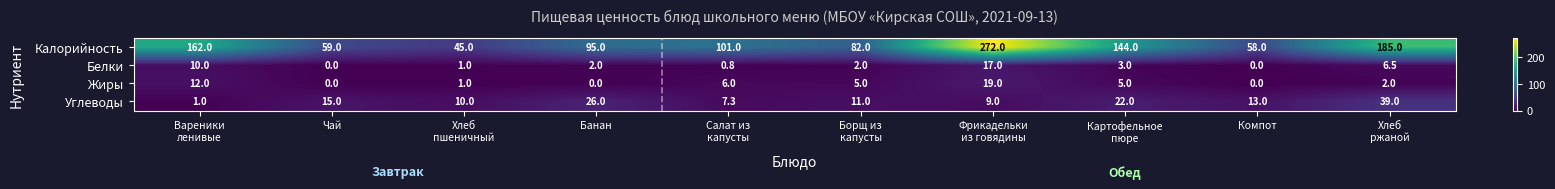

Count the number of categories in the chart.

10